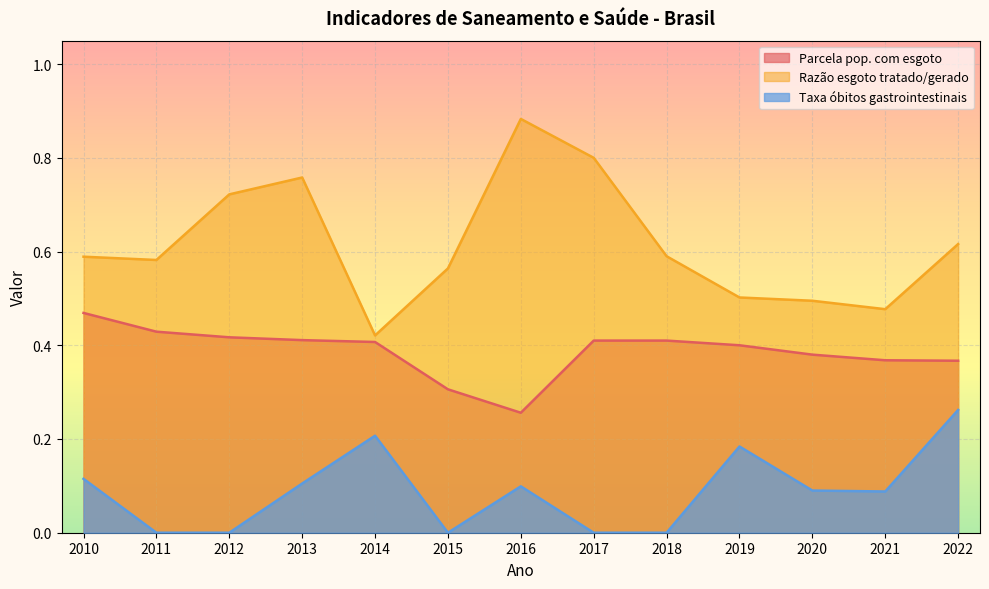

Reading left to right, list all the values displayed in this chart.

Parcela pop. com esgoto: 2010=0.5	2011=0.4	2012=0.4	2013=0.4	2014=0.4	2015=0.3	2016=0.3	2017=0.4	2018=0.4	2019=0.4	2020=0.4	2021=0.4	2022=0.4
Razão esgoto tratado/gerado: 2010=0.6	2011=0.6	2012=0.7	2013=0.8	2014=0.4	2015=0.6	2016=0.9	2017=0.8	2018=0.6	2019=0.5	2020=0.5	2021=0.5	2022=0.6
Taxa óbitos gastrointestinais: 2010=0.1	2011=0.0	2012=0.0	2013=0.1	2014=0.2	2015=0.0	2016=0.1	2017=0.0	2018=0.0	2019=0.2	2020=0.1	2021=0.1	2022=0.3